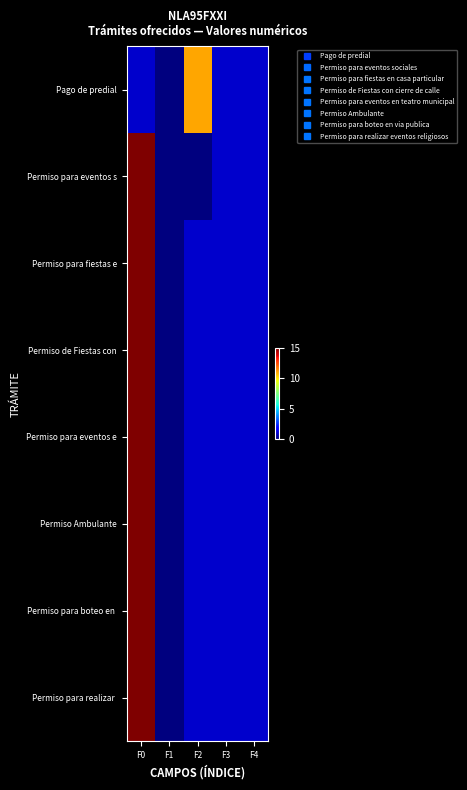

List the series in order of their peak value, highest first.

Permiso para eventos s, Permiso para fiestas e, Permiso de Fiestas con, Permiso para eventos e, Permiso Ambulante, Permiso para boteo en, Permiso para realizar, Pago de predial